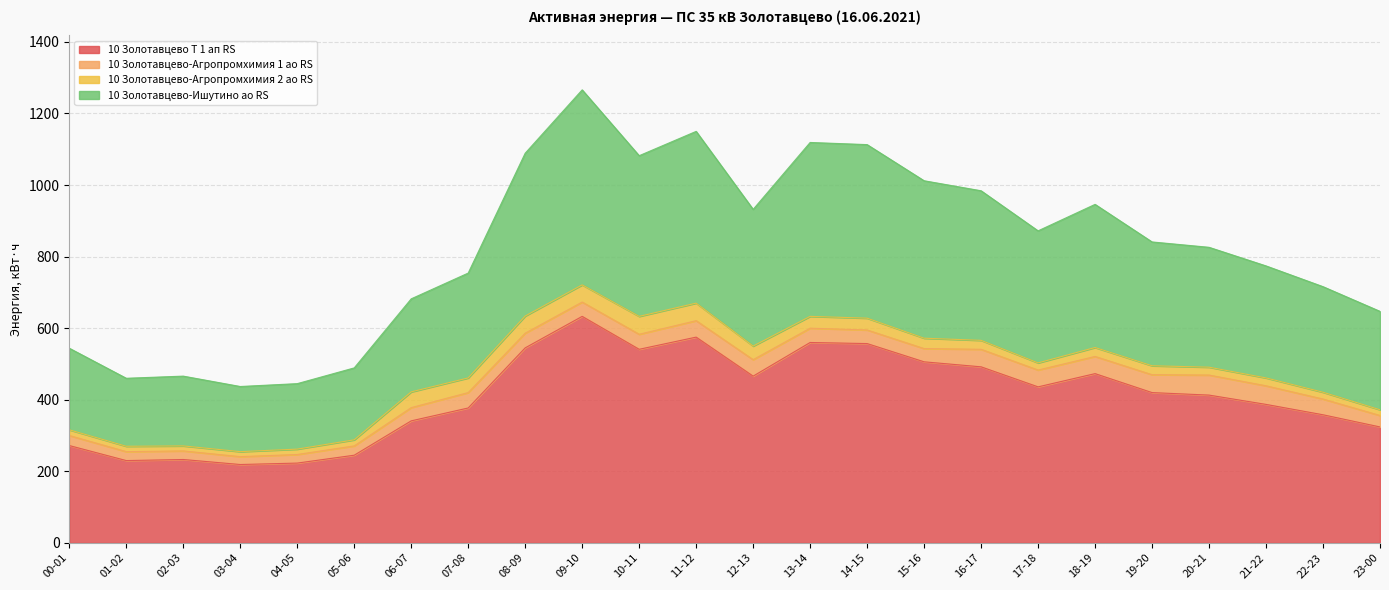

Which category has the highest value in the 10 Золотавцево Т 1 ап RS series?

09-10